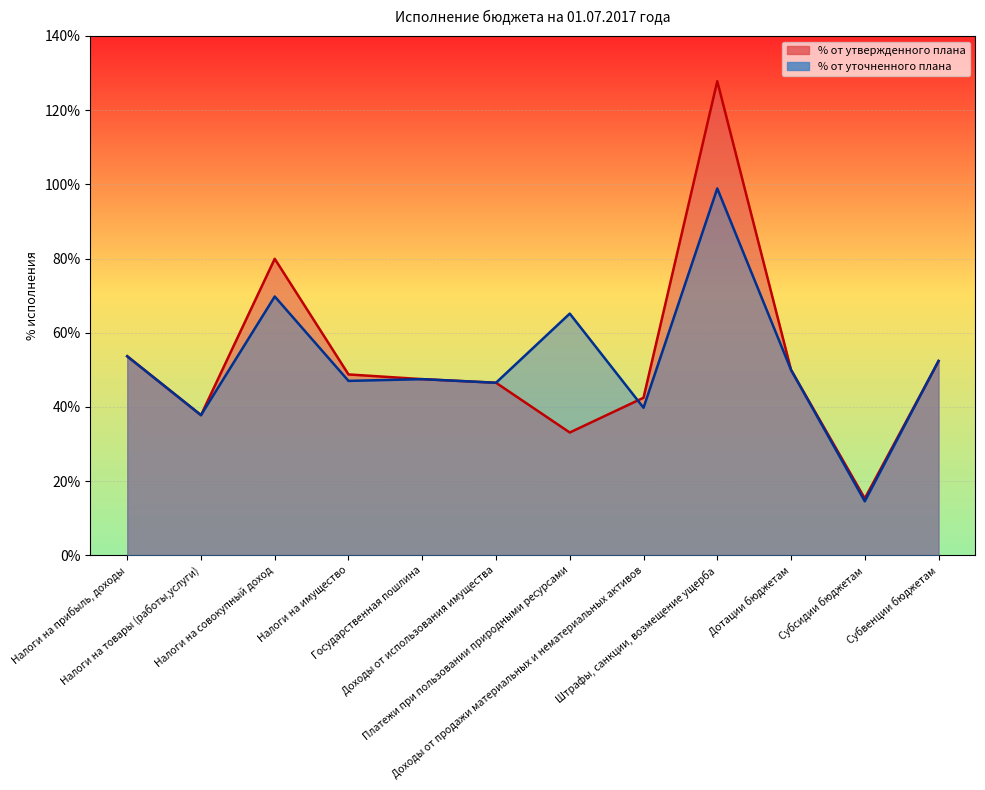

What is the label of the 3rd point from the right?

Дотации бюджетам